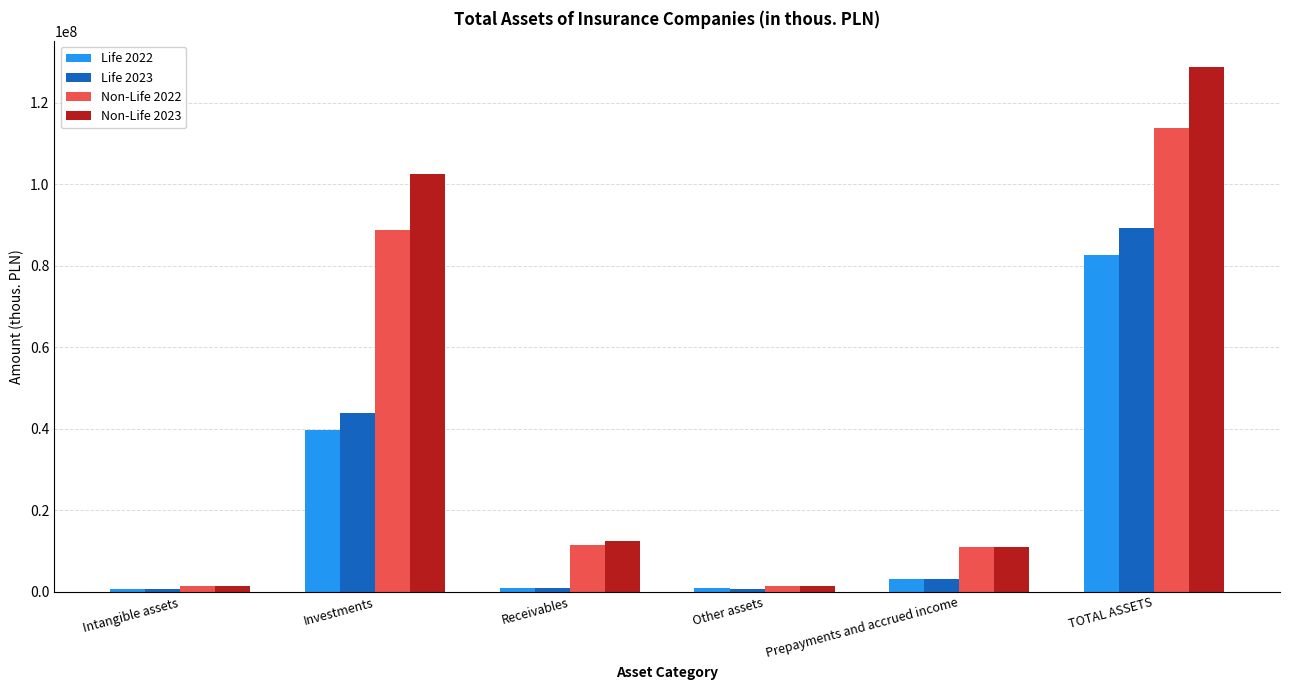

Is it true that Life 2022 equals 943455.3 at Other assets?

True